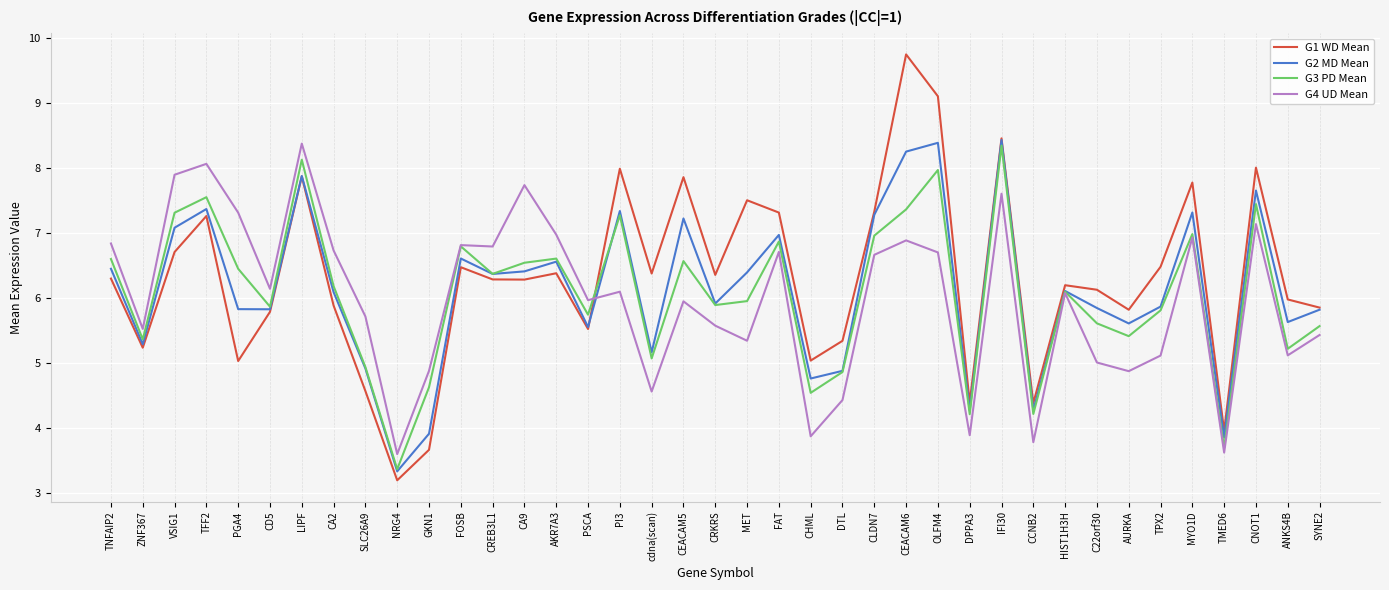

What is the maximum value shown in the chart?

9.7